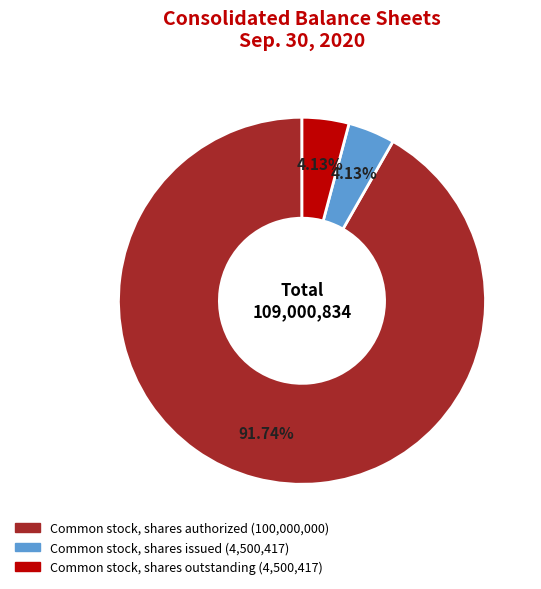

Is there any slice that represents more than half of the pie?

Yes